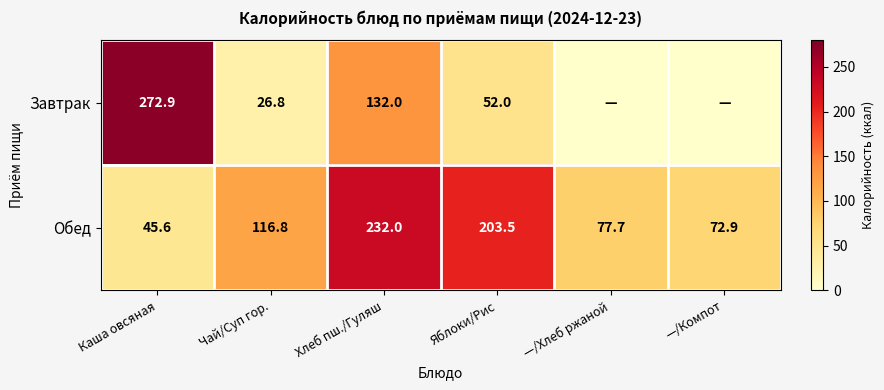

Rank the series at Хлеб пш./Гуляш from lowest to highest value.

Завтрак, Обед